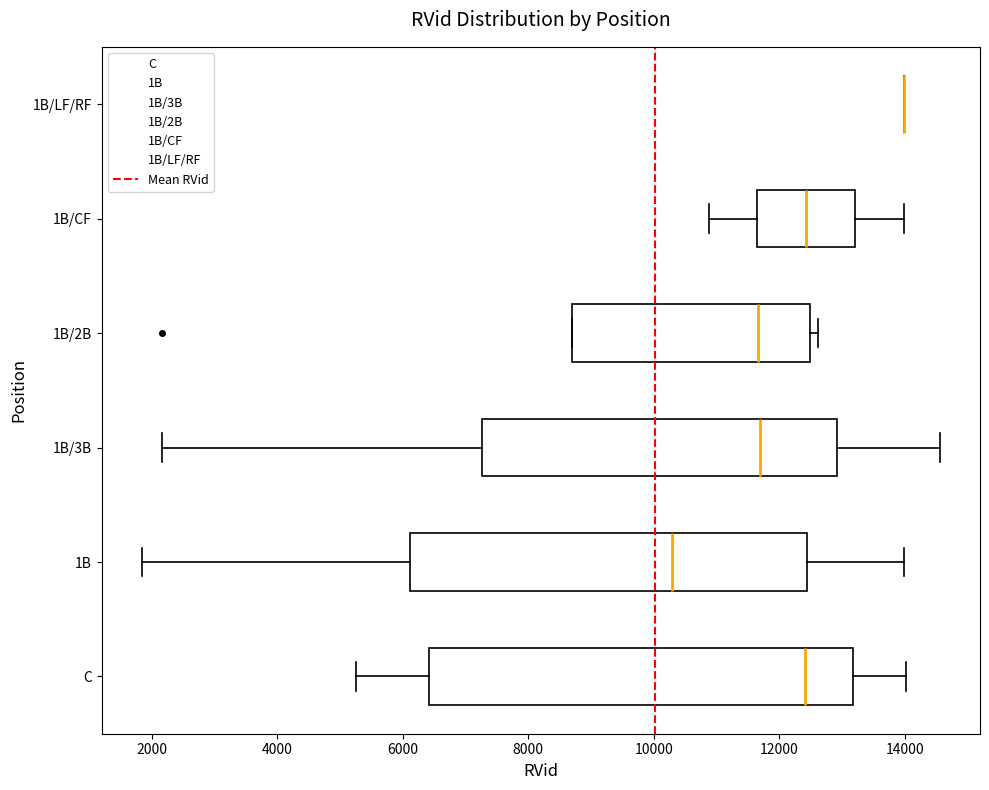

Where does the median line of the box for 1B/CF sit on the x-axis? The values are not printed on the chart, so give them approximately, as read against the axis.

12400